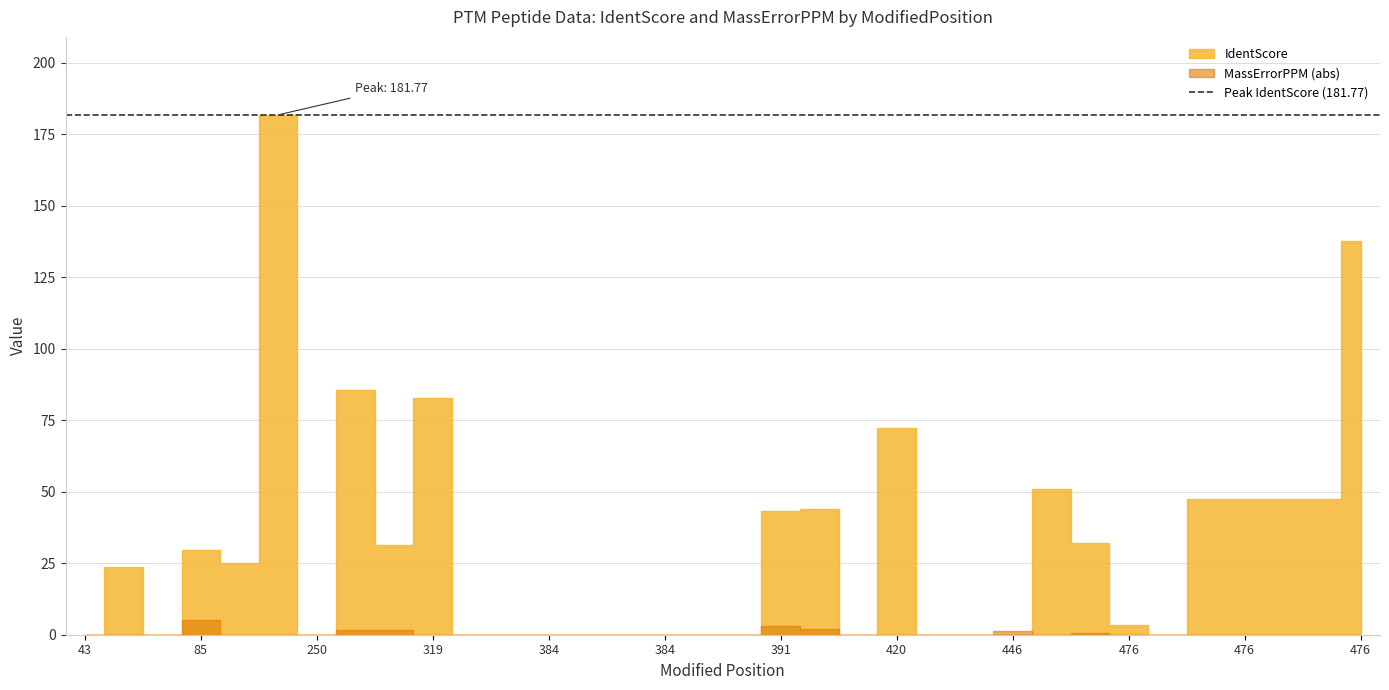

Which series has the widest spread of values?

IdentScore